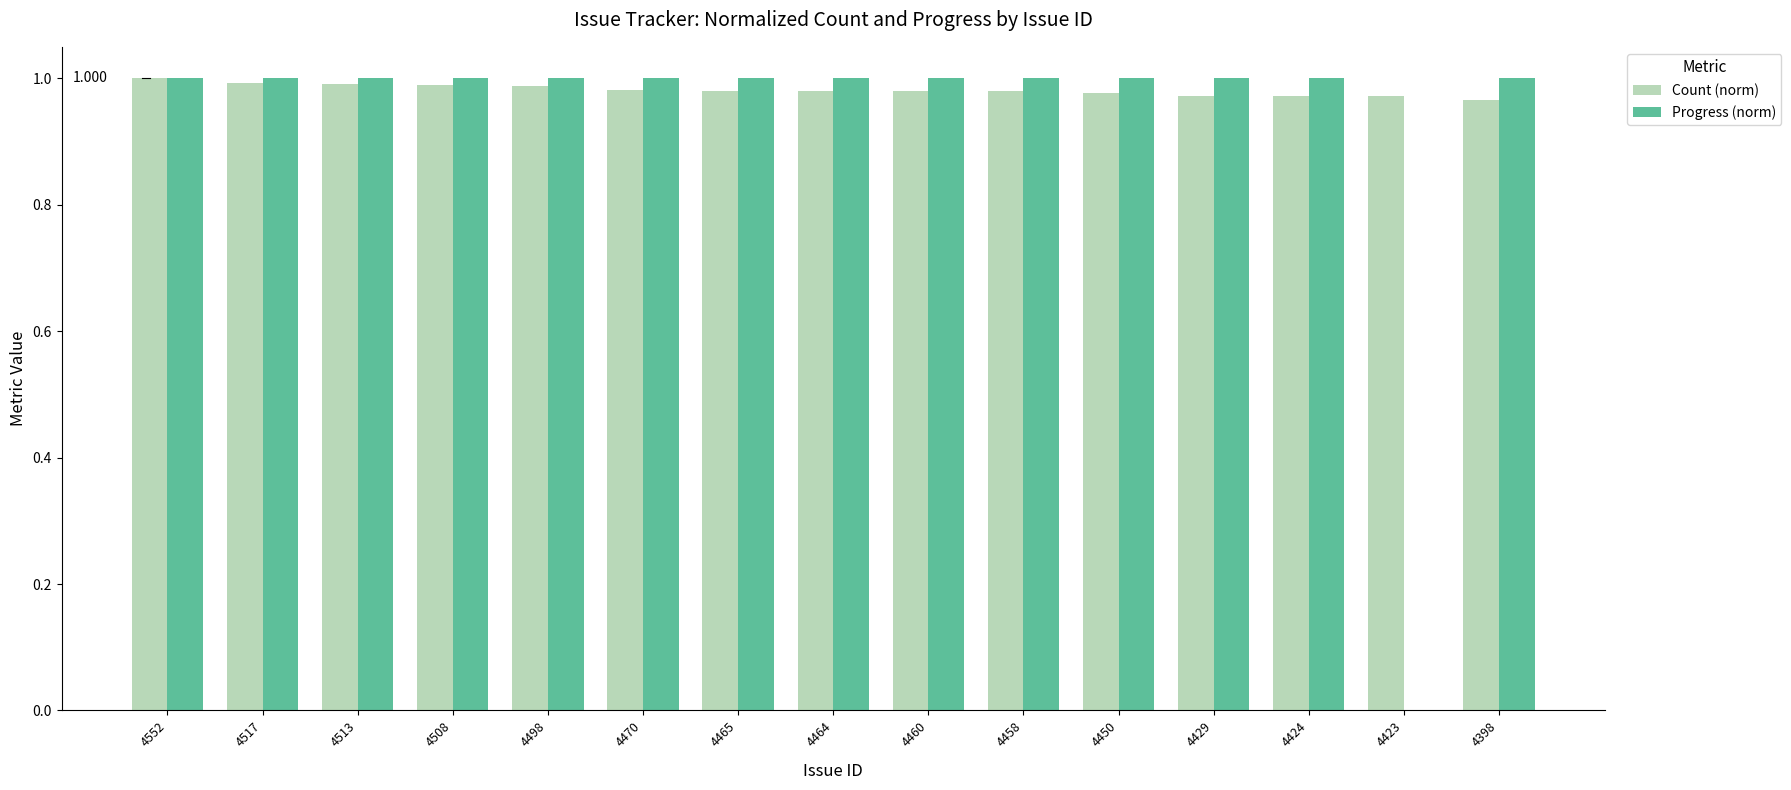

Which series has the largest total across all categories?

Count (norm)